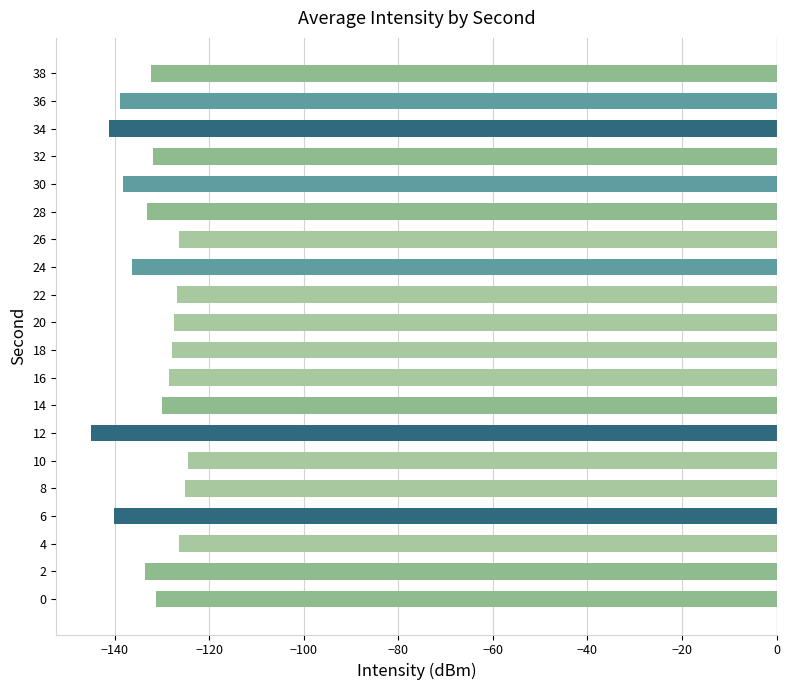

What is the change in value from 4 to 32?

-5.4